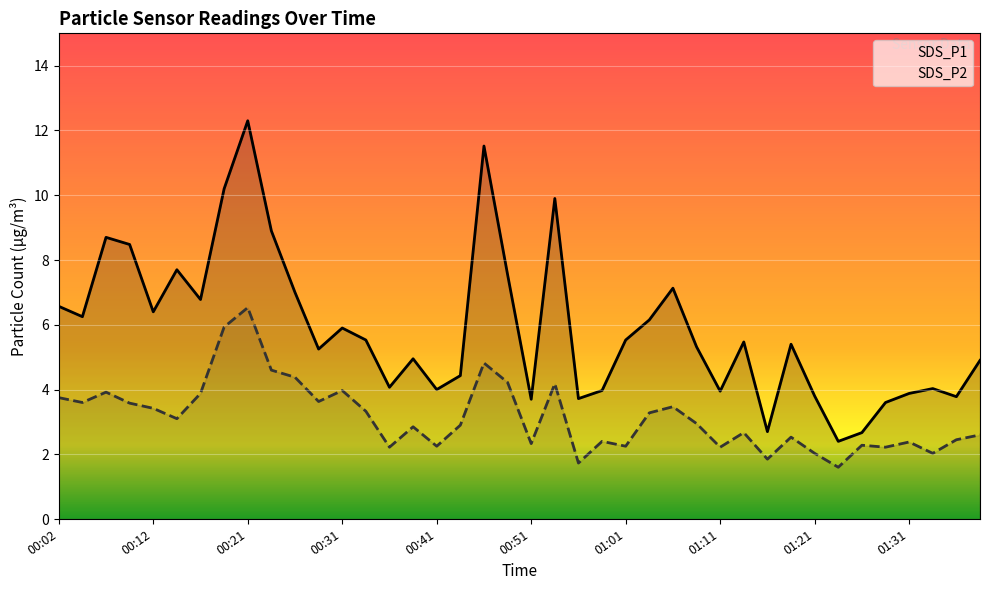

What is the approximate value of SDS_P1 at 00:19?

10.2